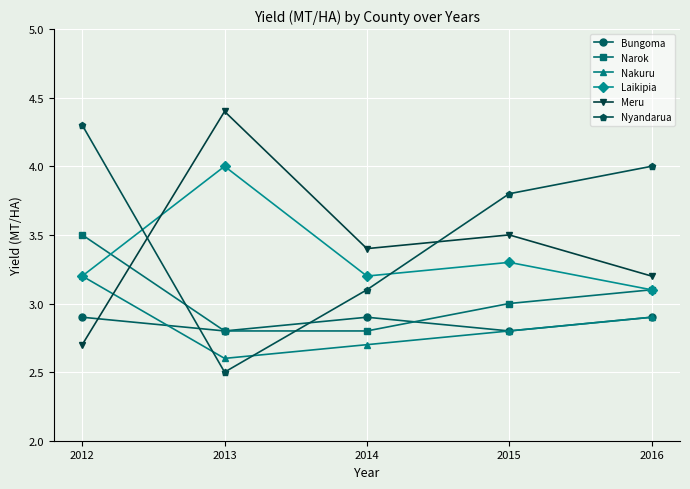

Where does the Narok series first go above 3?

2012